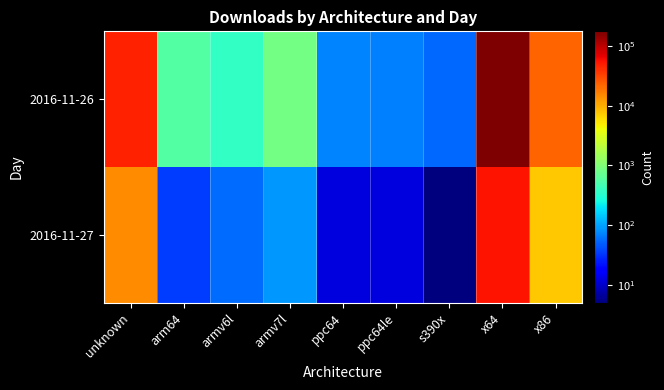

At which category is the sum across all series the highest?

x64